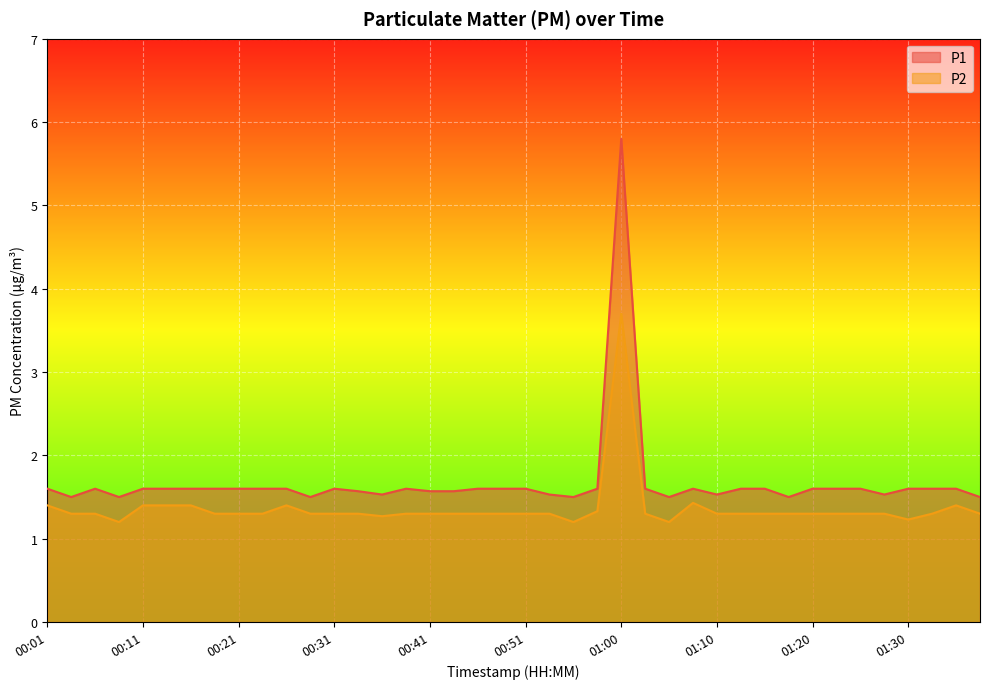

What is the difference between the maximum and minimum values in the P2 series?

2.5